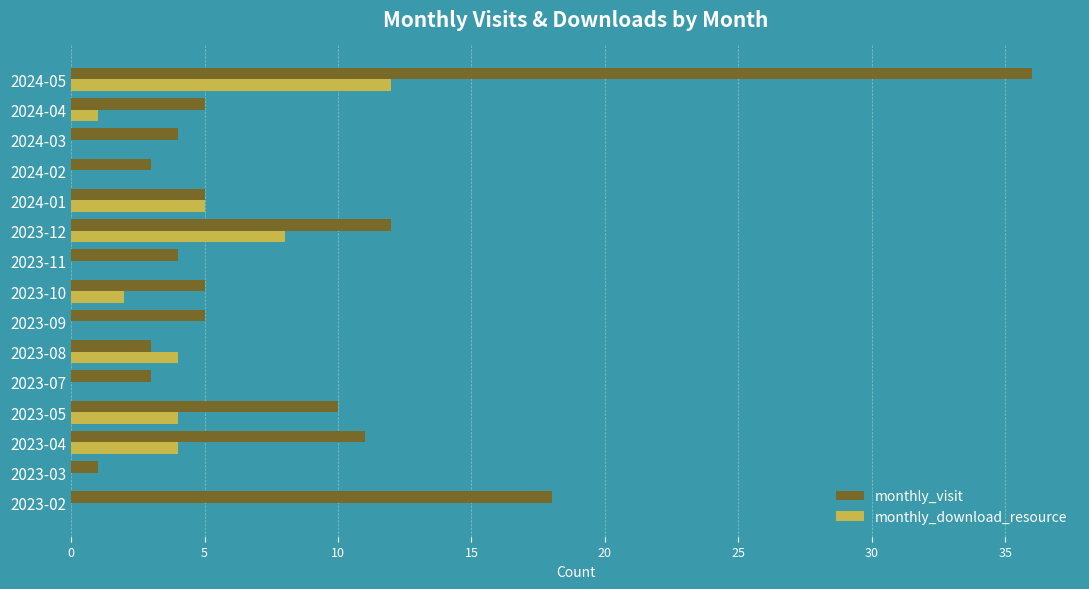

Between 2023-05 and 2023-09, which series saw the biggest shift?

monthly_visit